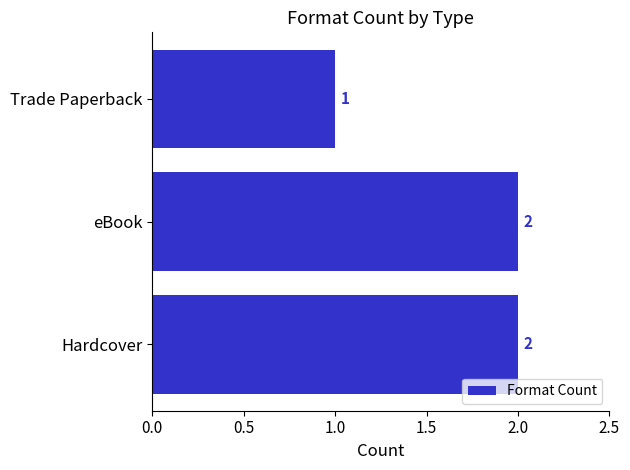

Between Hardcover and Trade Paperback, which is larger?

Hardcover